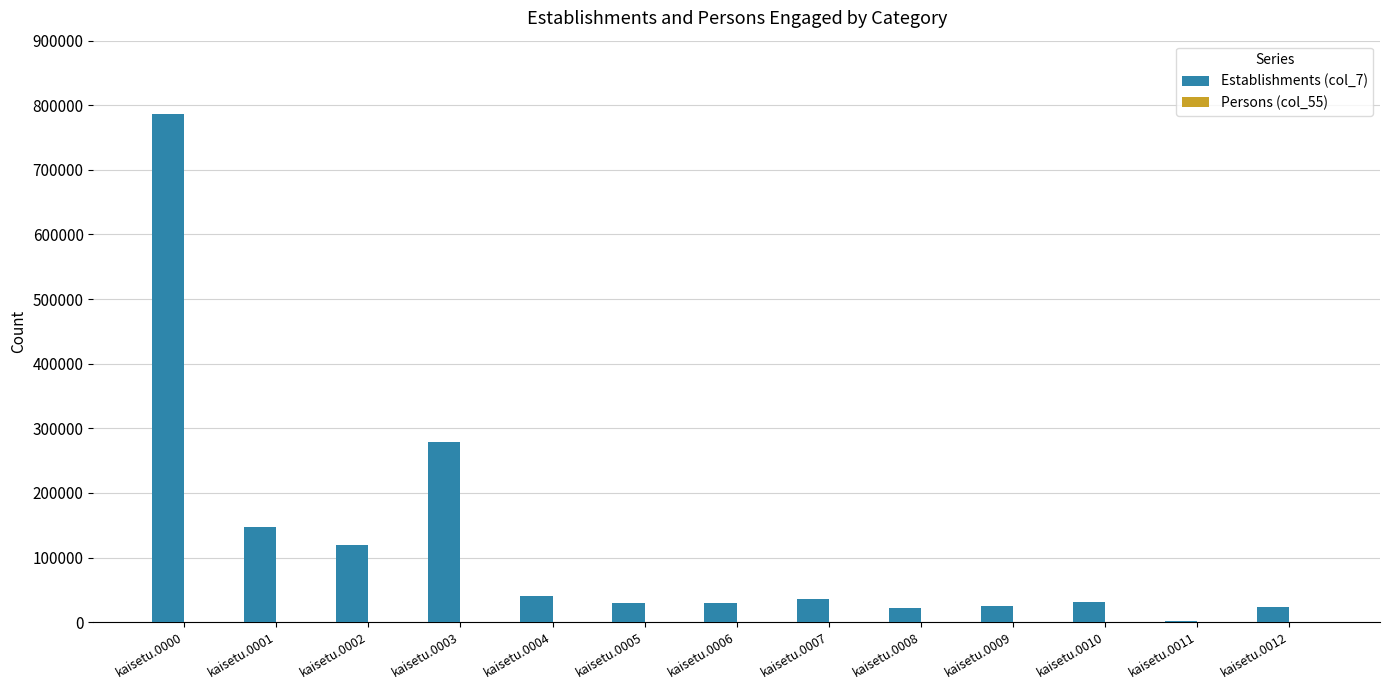

Which category has the highest value in the Establishments (col_7) series?

kaisetu.0000